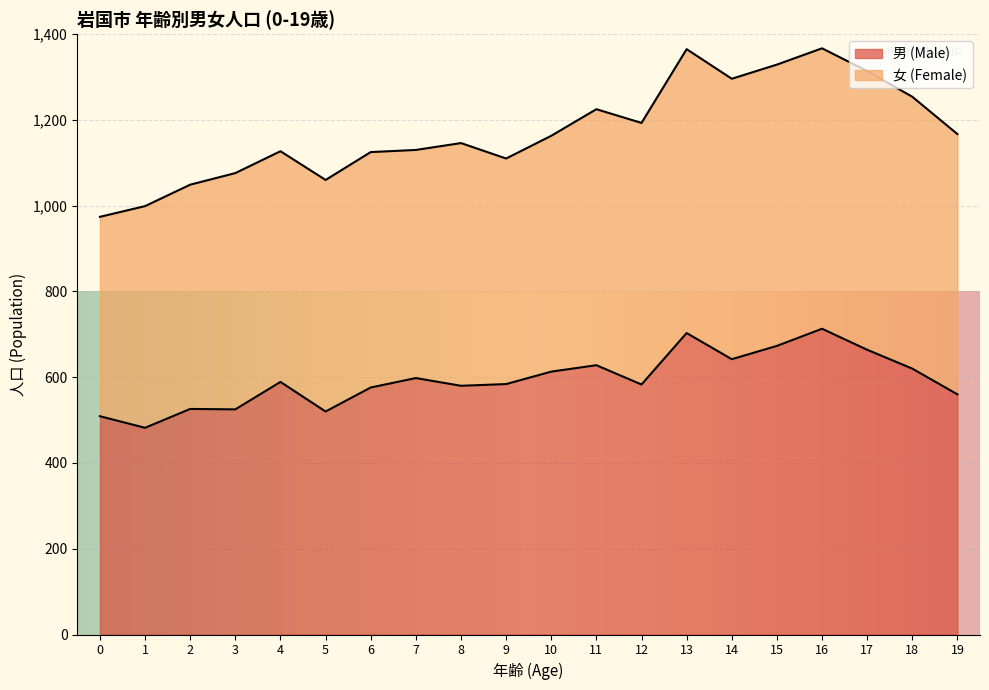

What value does the data have at 1?

482